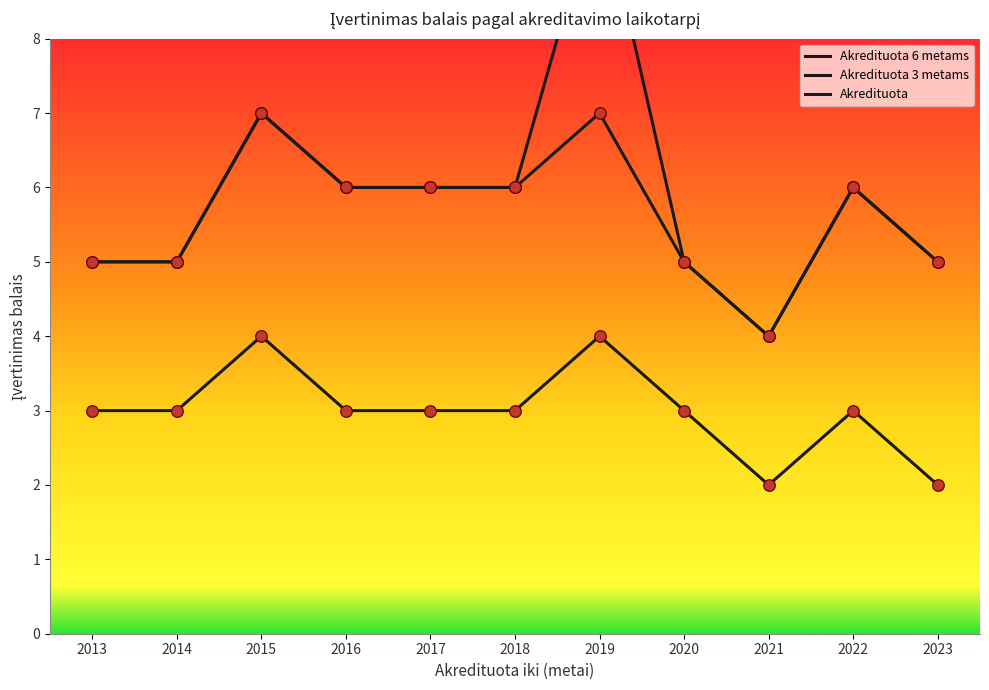

Is the value of Akredituota 6 metams at 2023 greater than the value of Akredituota at 2021?

No